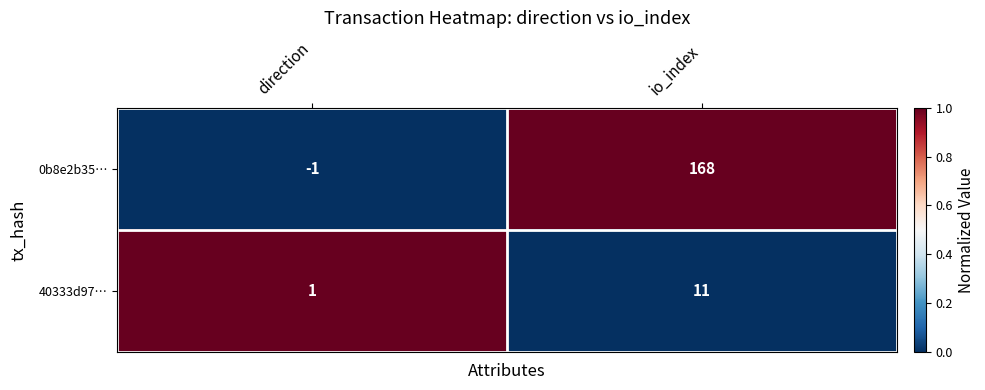

The value of 0b8e2b35… at direction is -2. True or false?

False